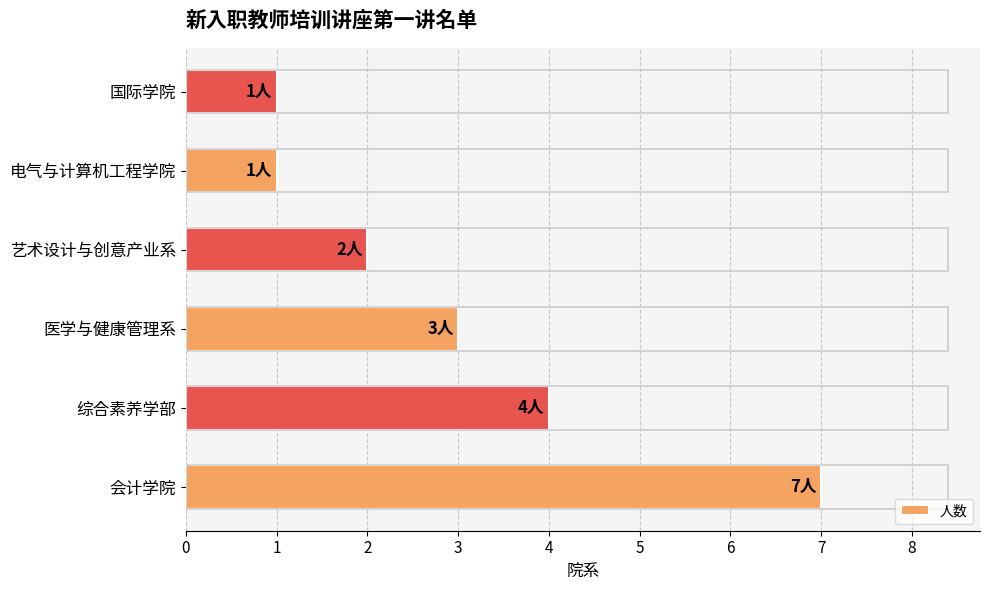

True or false: the data shows 4 at 医学与健康管理系.

False